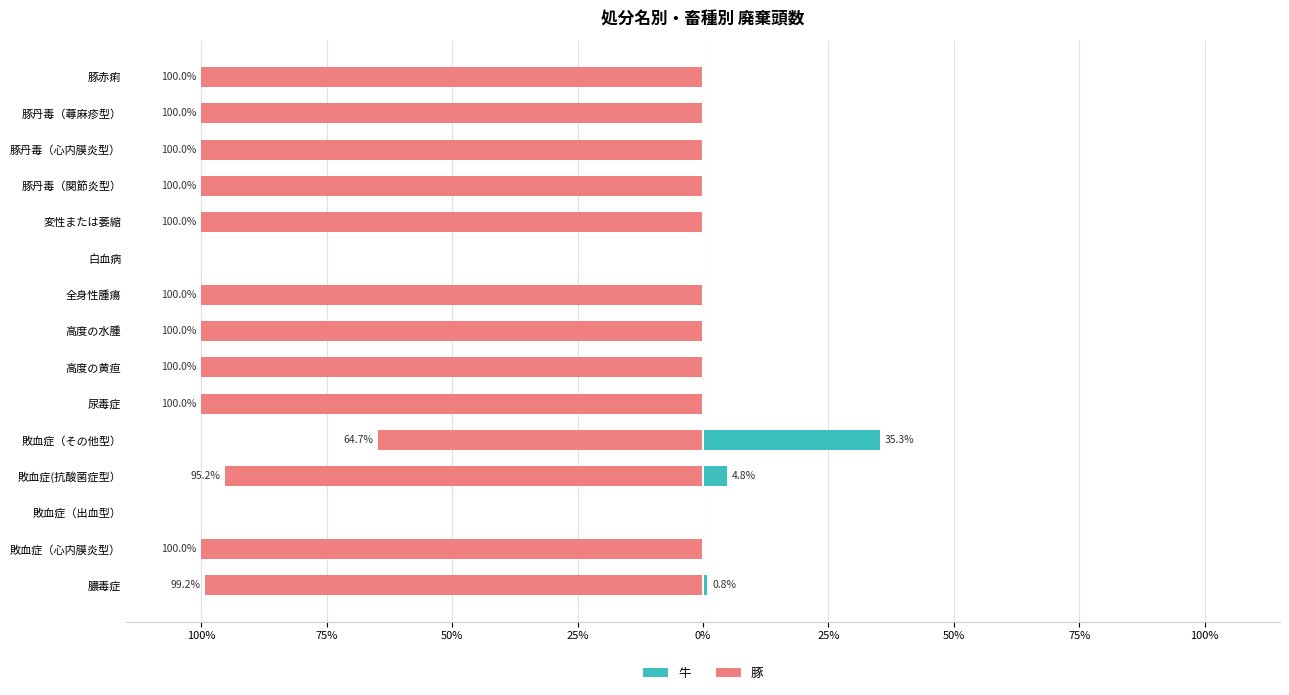

What is the difference between the maximum and minimum values in the 牛 series?

35.3